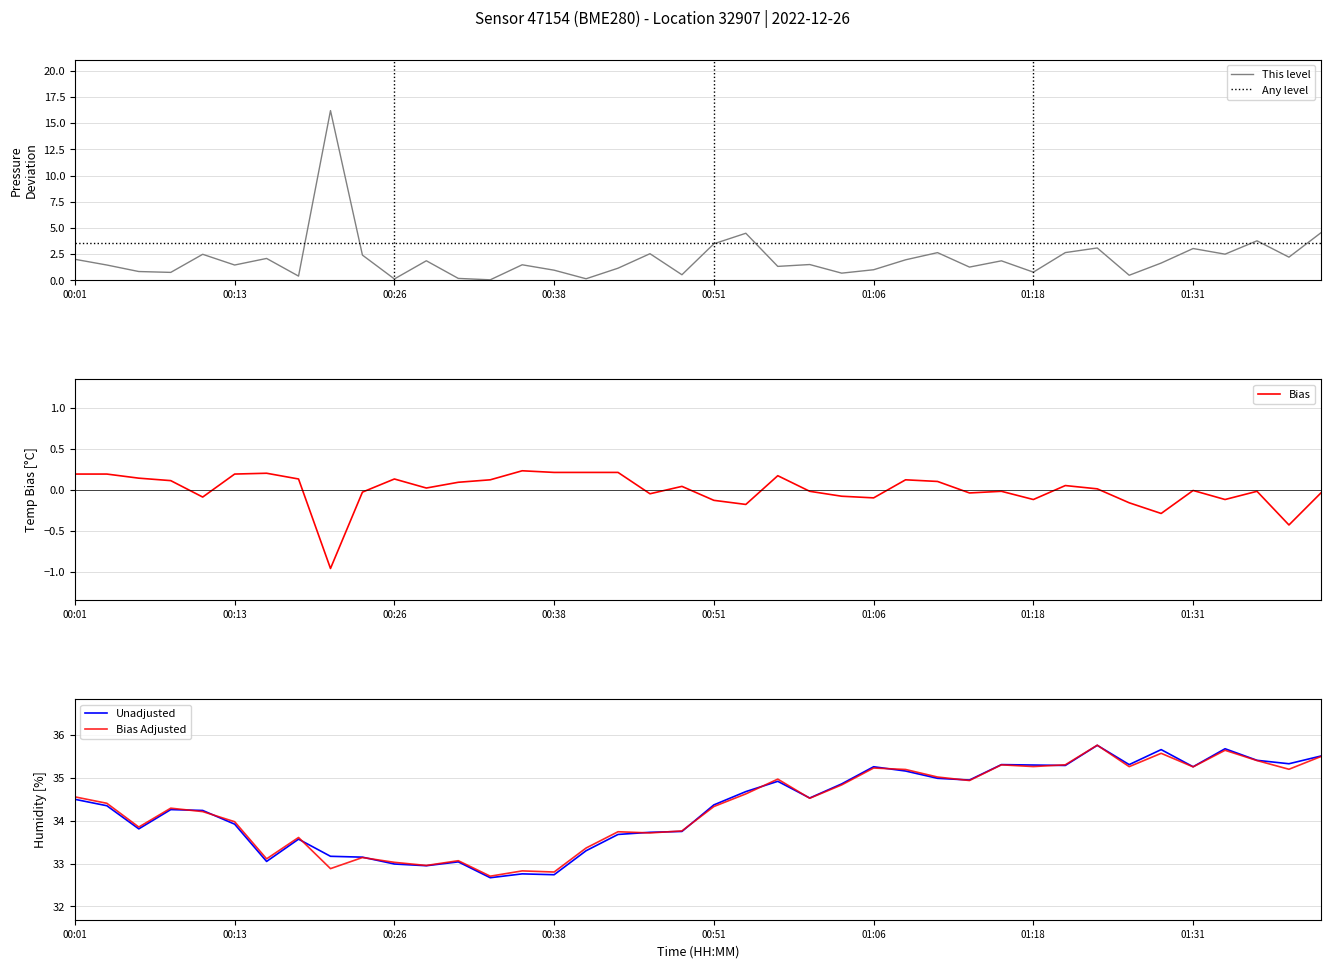

True or false: humidity and temperature intersect in this chart.

False